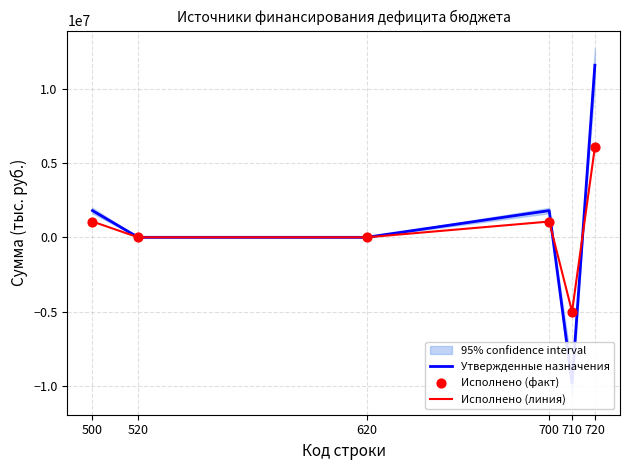

What is the total value across all series at 500?

3917525.1